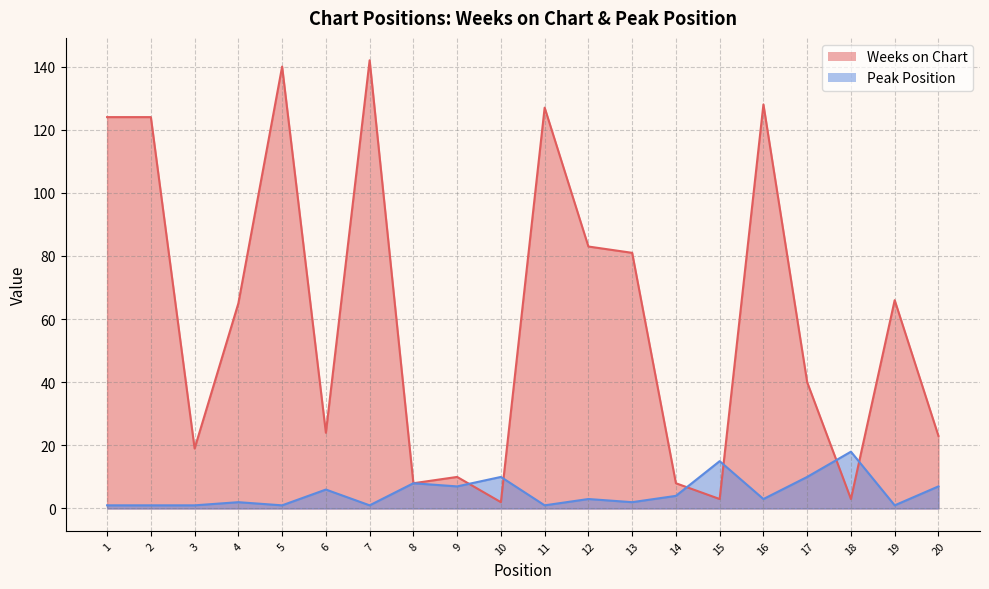

What is the total value across all series at 7?

143